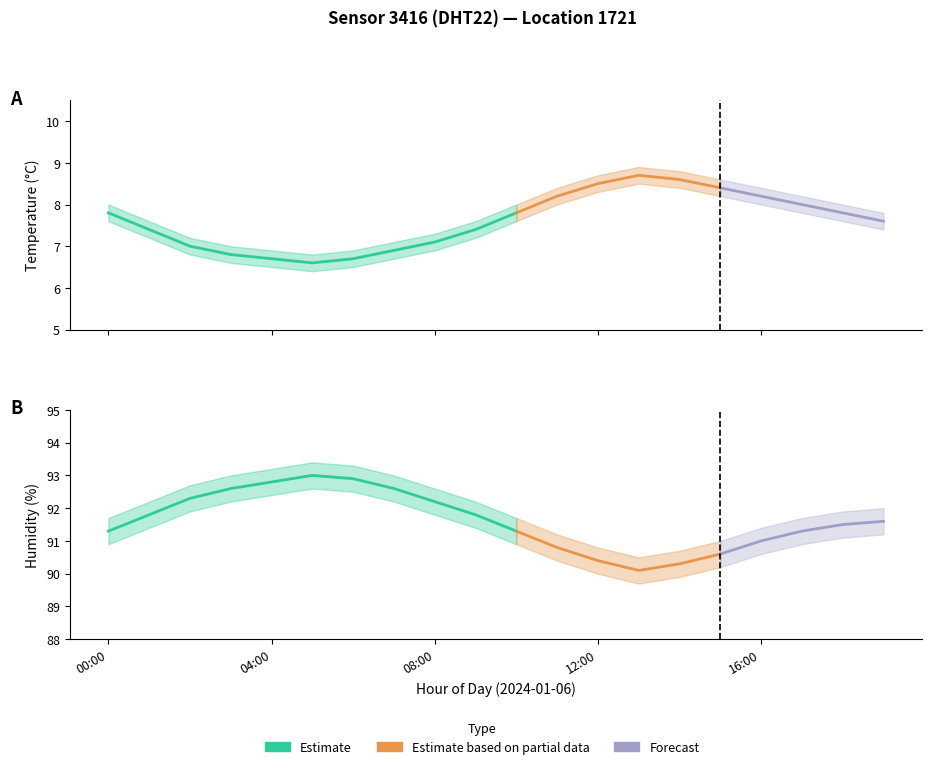

What is the approximate value of temperature at 14:00?

8.6